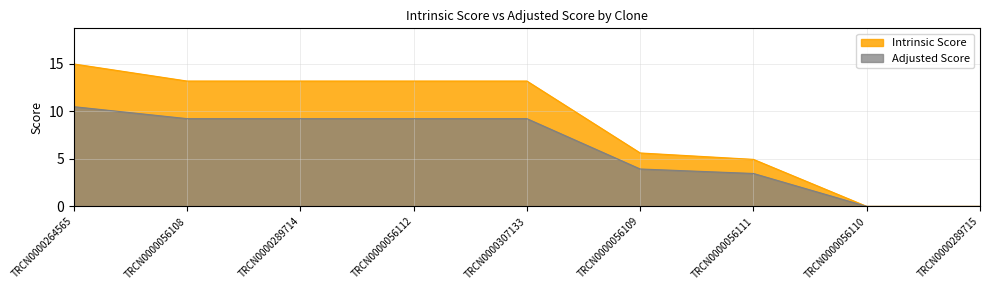

List the labels in order of Intrinsic Score value, smallest first.

TRCN0000056110, TRCN0000289715, TRCN0000056111, TRCN0000056109, TRCN0000056108, TRCN0000289714, TRCN0000056112, TRCN0000307133, TRCN0000264565